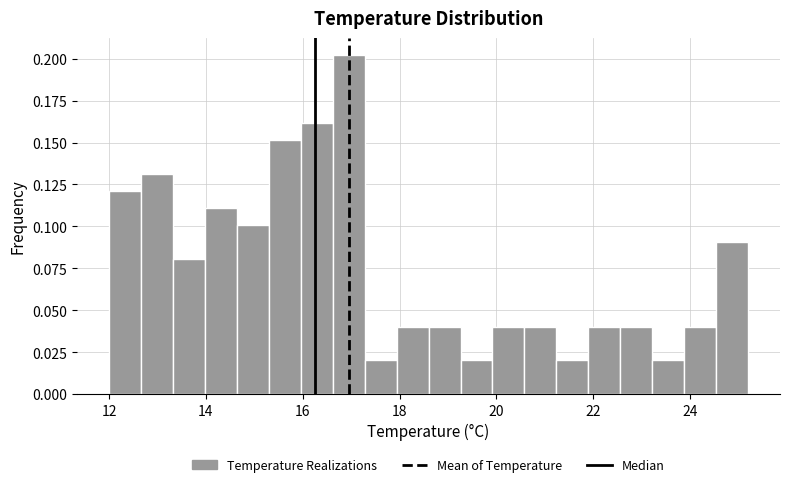

Read against the x-axis, roughly where is the centre of the tallest bar?

17.0